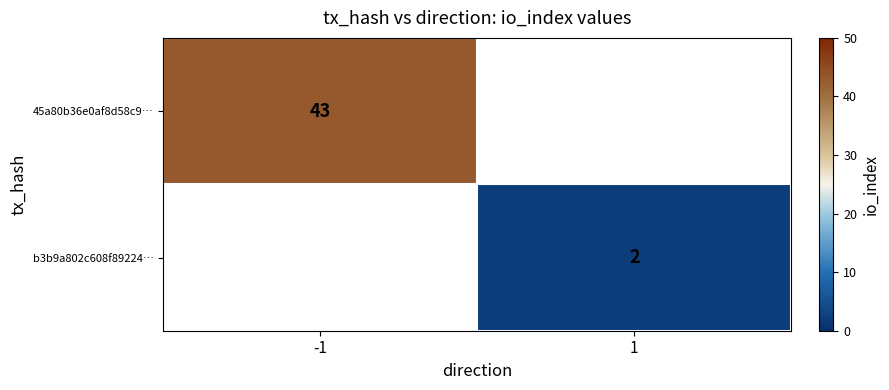

Is it true that b3b9a802c608f89224… equals 4 at 1?

False